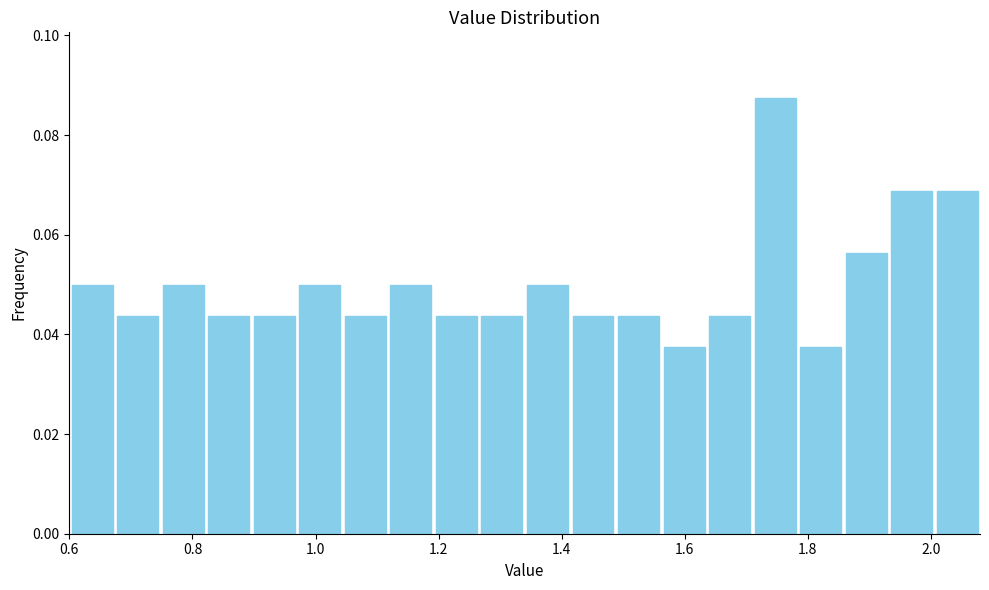

Around what value on the x-axis is the tallest bar? Give the approximate position of its centre, as read against the axis.

1.74